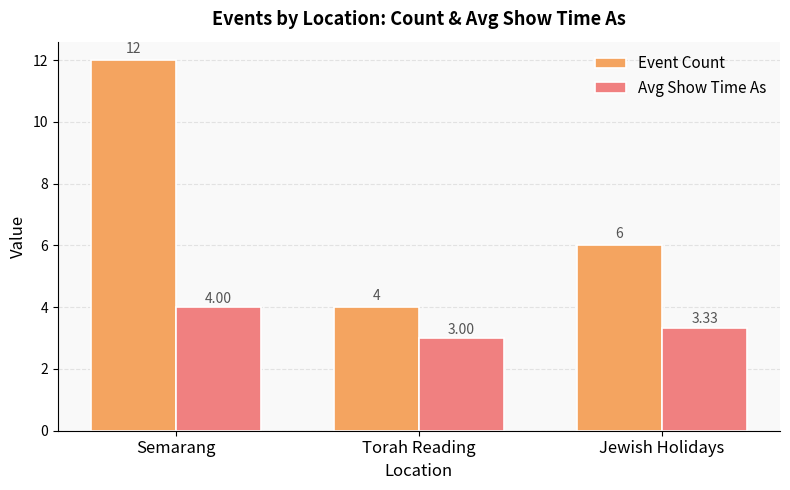

What is the maximum value for Avg Show Time As?

4.0